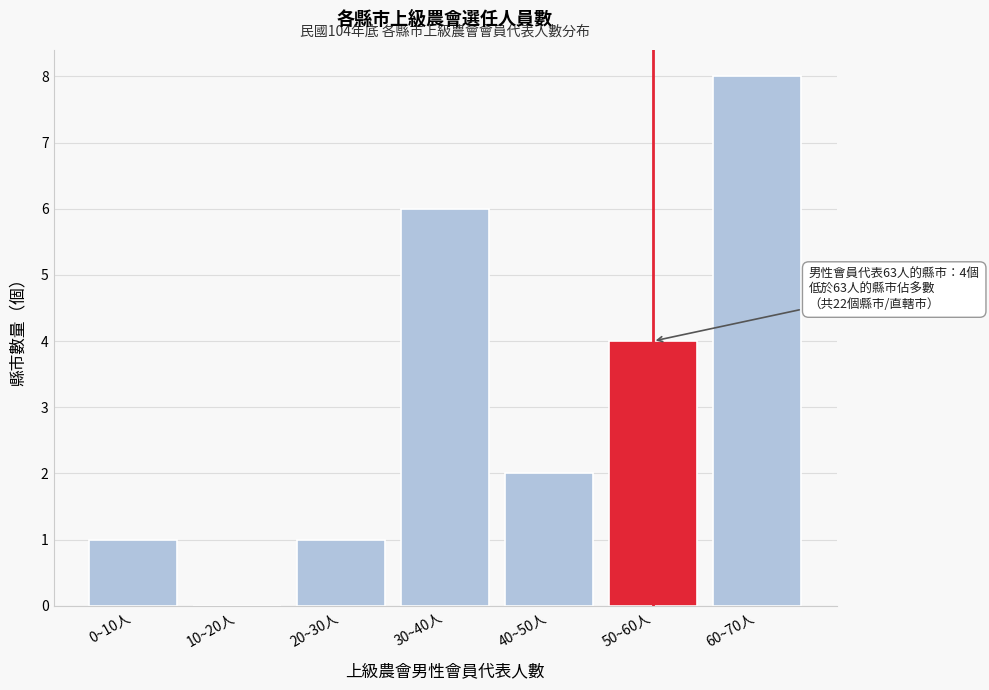

Reading left to right, what are all the values shown in this chart?

0~10人=1	10~20人=0	20~30人=1	30~40人=6	40~50人=2	50~60人=4	60~70人=8